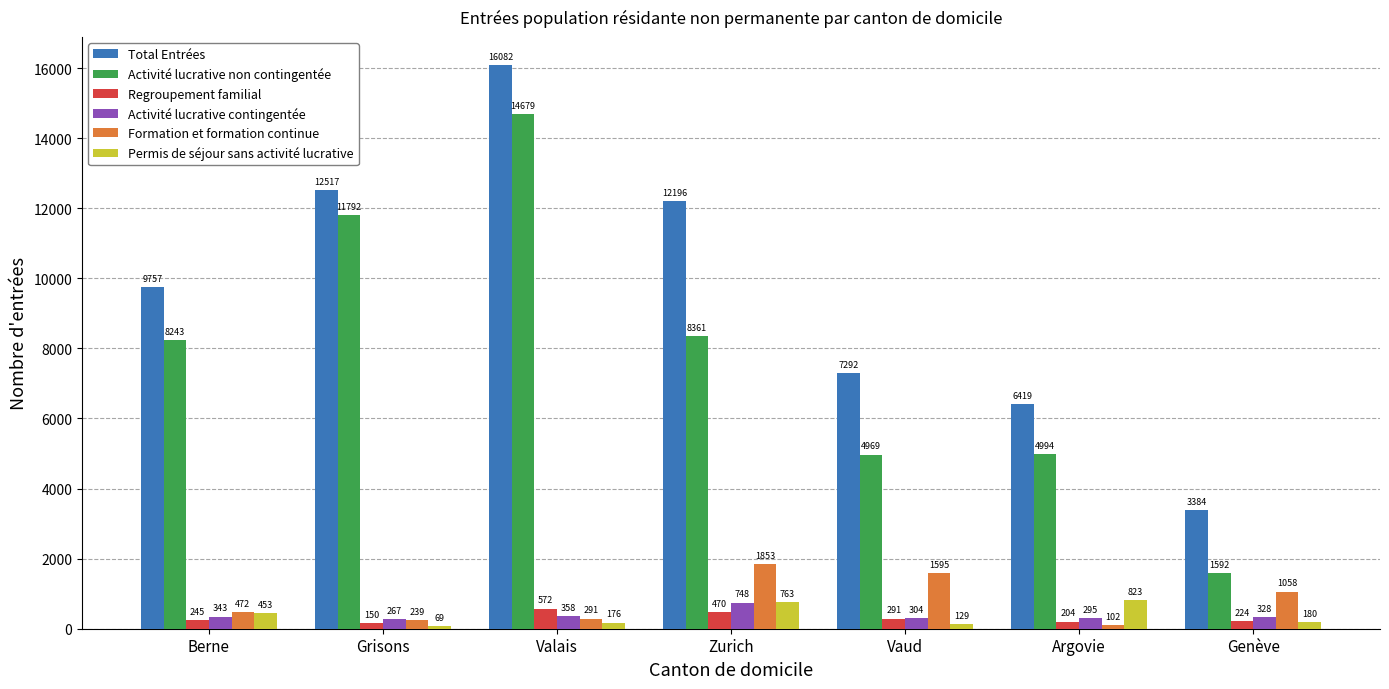

Reading left to right, extract all data points from this chart.

Total Entrées: Berne=9757	Grisons=12517	Valais=16082	Zurich=12196	Vaud=7292	Argovie=6419	Genève=3384
Activité lucrative non contingentée: Berne=8243	Grisons=11792	Valais=14679	Zurich=8361	Vaud=4969	Argovie=4994	Genève=1592
Regroupement familial: Berne=245	Grisons=150	Valais=572	Zurich=470	Vaud=291	Argovie=204	Genève=224
Activité lucrative contingentée: Berne=343	Grisons=267	Valais=358	Zurich=748	Vaud=304	Argovie=295	Genève=328
Formation et formation continue: Berne=472	Grisons=239	Valais=291	Zurich=1853	Vaud=1595	Argovie=102	Genève=1058
Permis de séjour sans activité lucrative: Berne=453	Grisons=69	Valais=176	Zurich=763	Vaud=129	Argovie=823	Genève=180